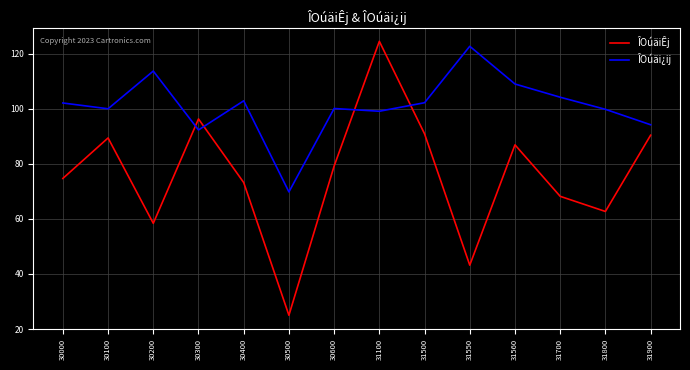

Which series has the largest range (max minus min)?

ÎOúäiÊj